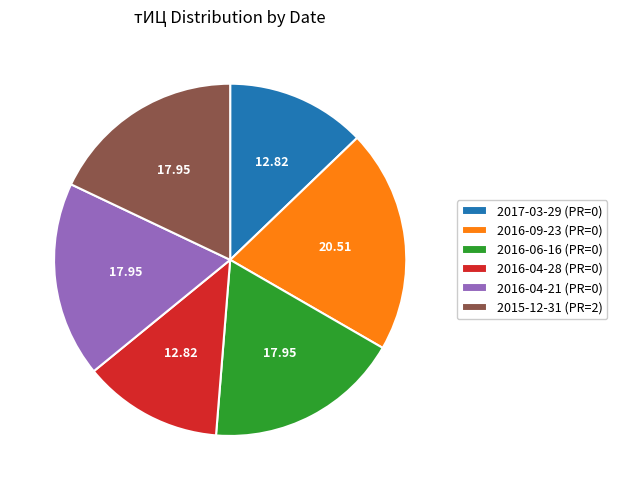

Do 2016-09-23 (PR=0) and 2016-04-21 (PR=0) together represent more than half of the pie?

No